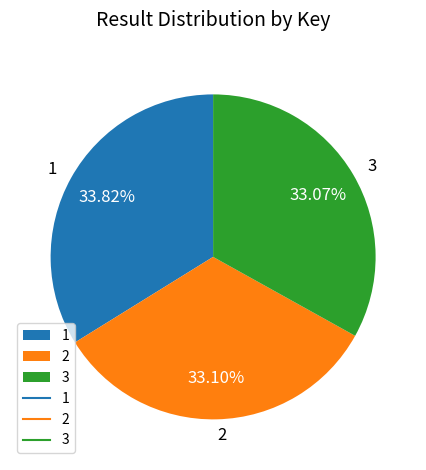

Is there any slice that represents more than half of the pie?

No